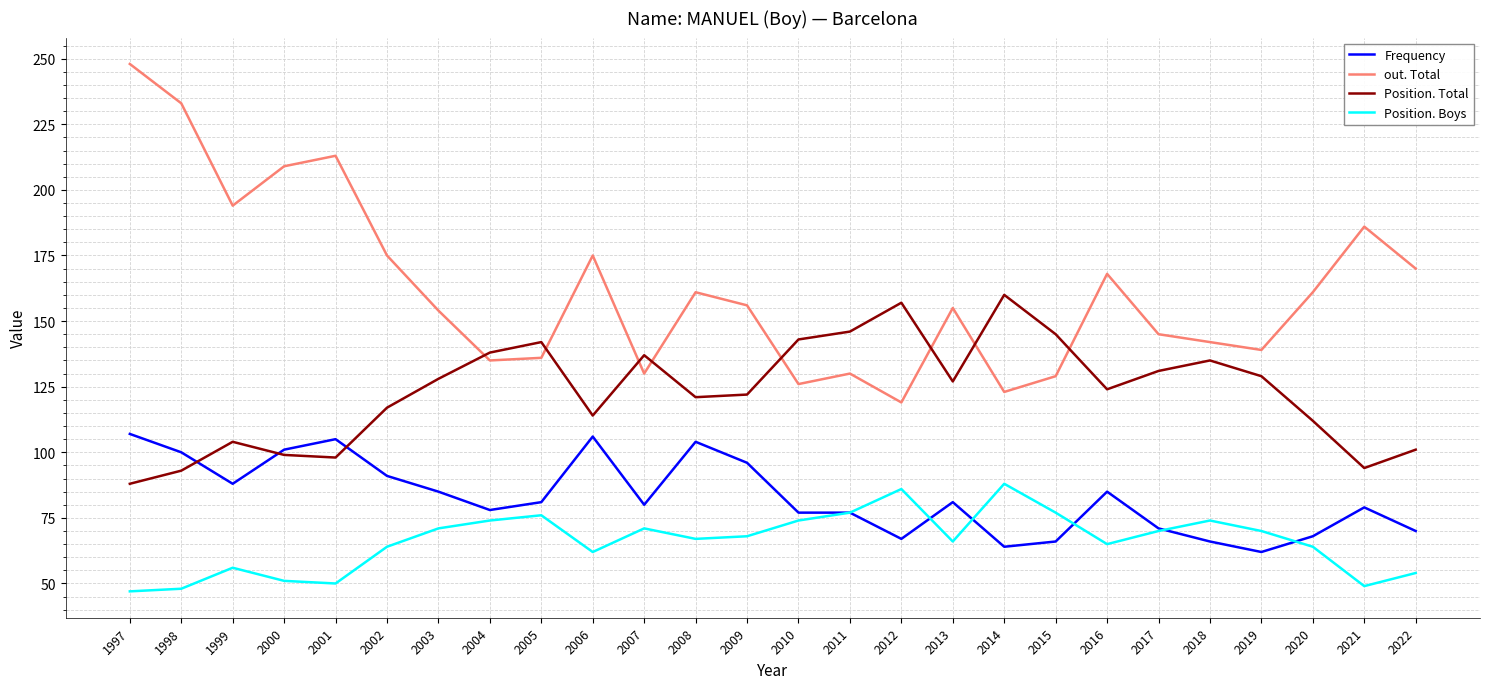

What is the approximate value of out. Total at 2009, to the nearest 10?

160